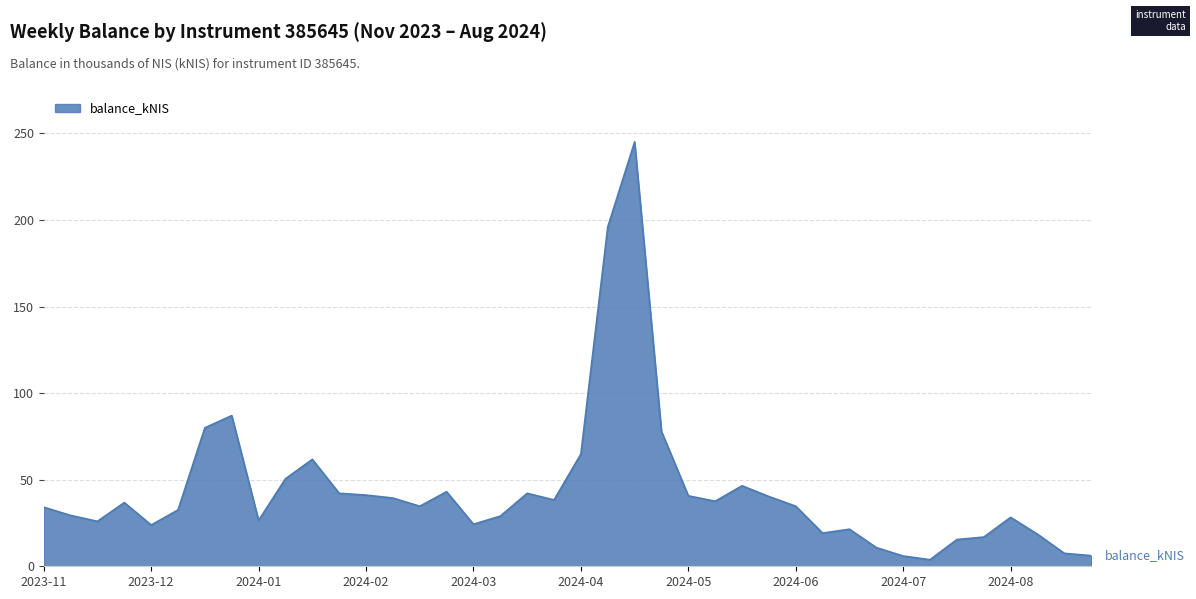

What is the difference between the maximum and minimum values?

241.2